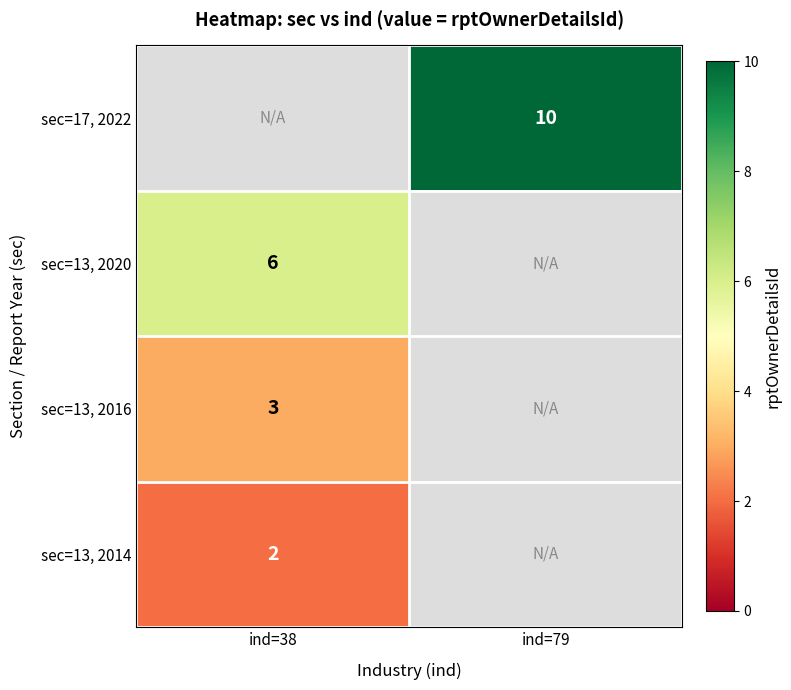

Is the value of sec=17, 2022 at ind=79 greater than the value of sec=13, 2020 at ind=38?

Yes